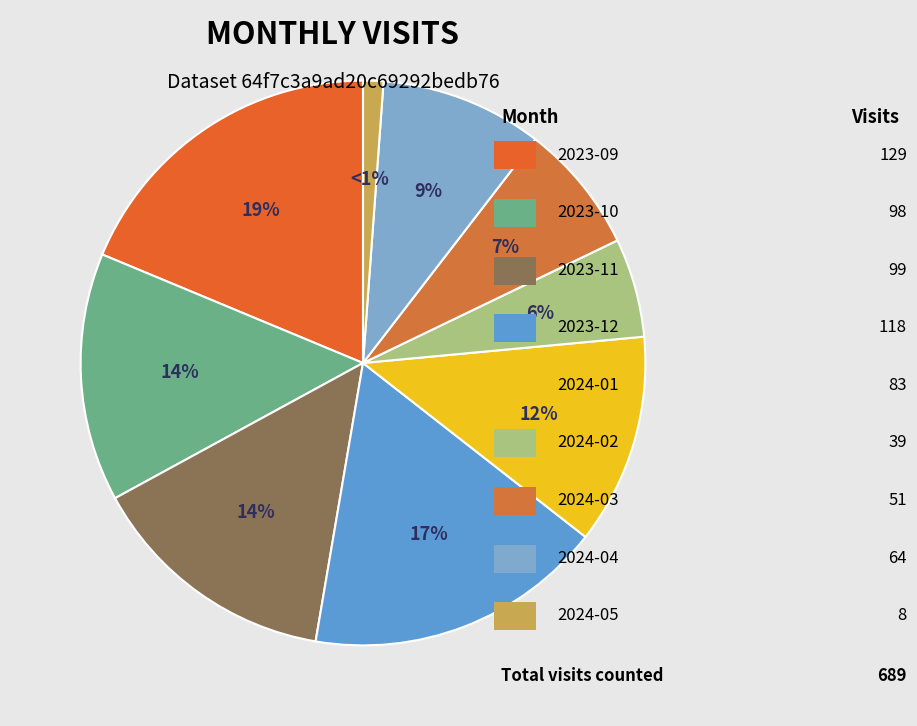

How many segments does this pie chart have?

9